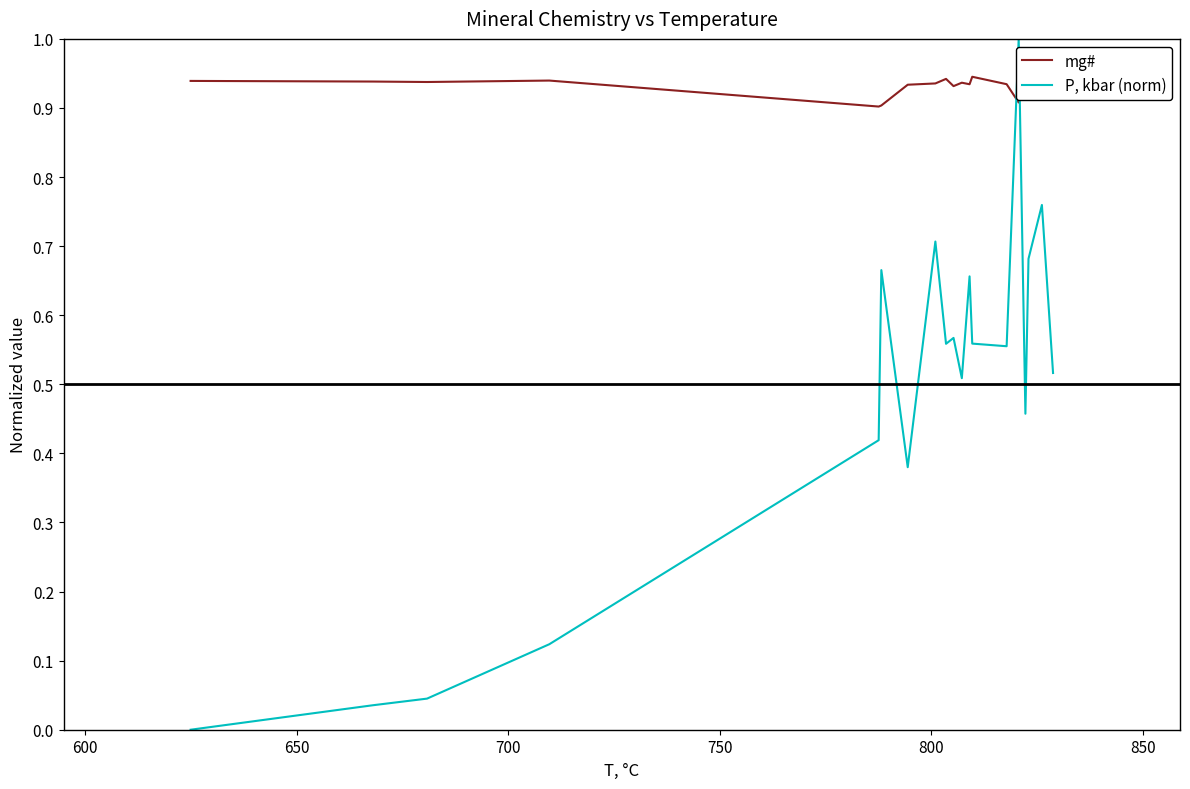

How many series are shown in this chart?

2